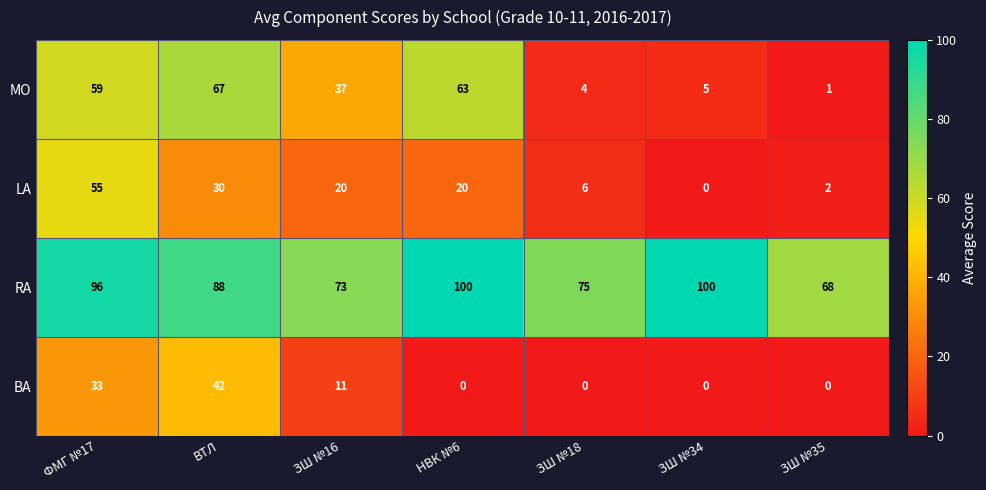

Rank the series by their maximum value, from lowest to highest.

BA, LA, MO, RA